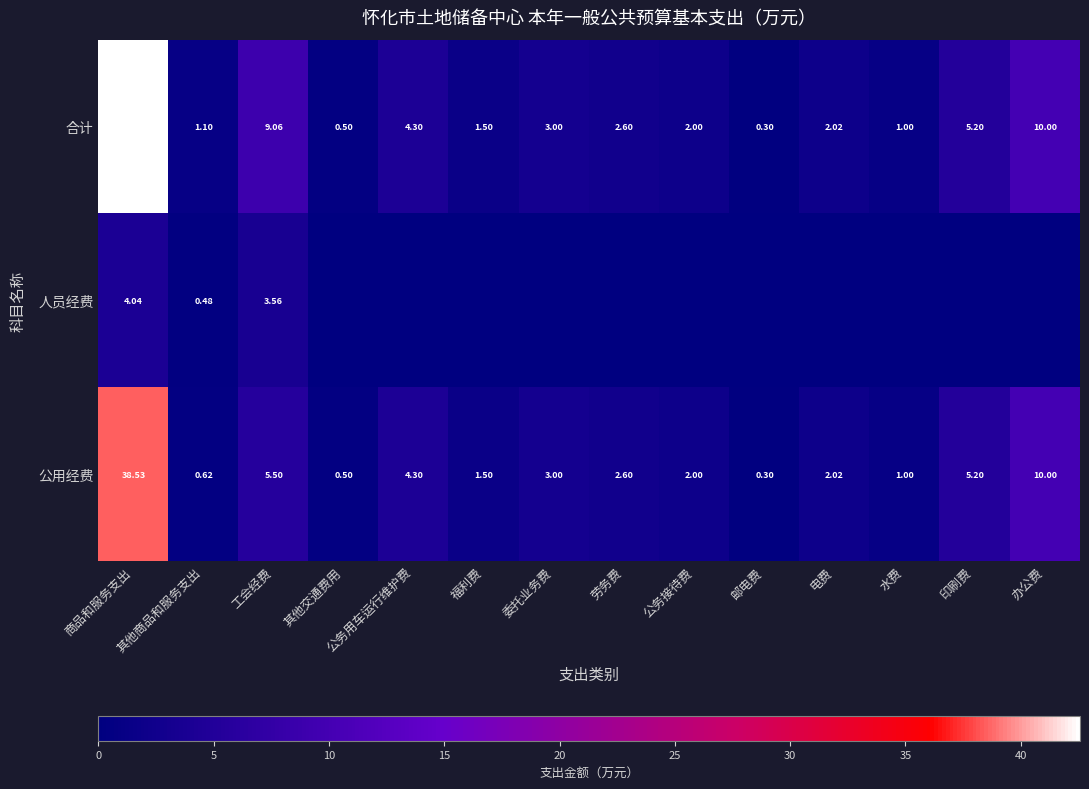

What is the difference between the 合计 values at 工会经费 and 公务用车运行维护费?

4.8